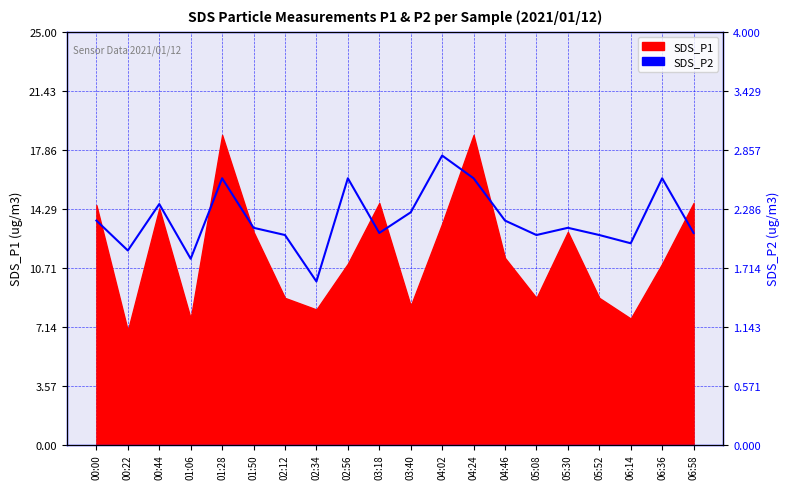

What is the label of the 2nd point from the left?

00:22